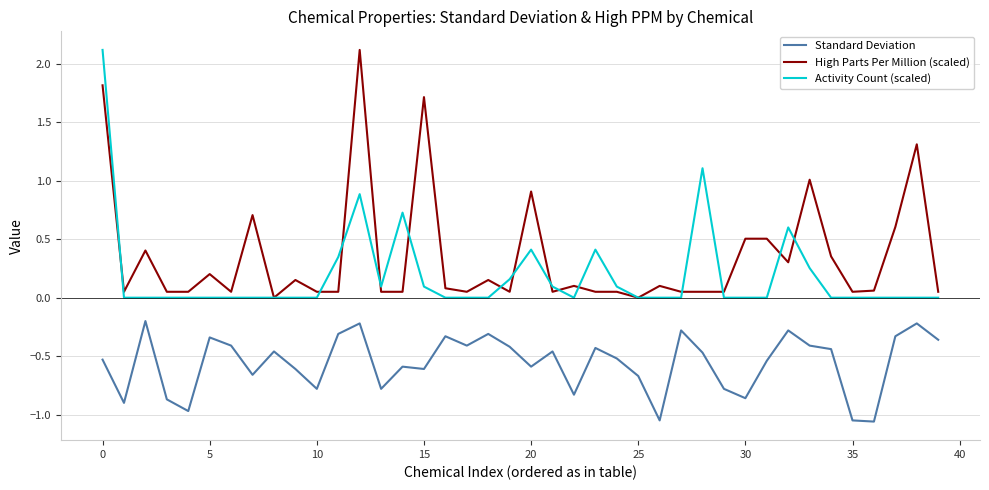

True or false: Standard Deviation and High Parts Per Million (scaled) cross at least once.

False